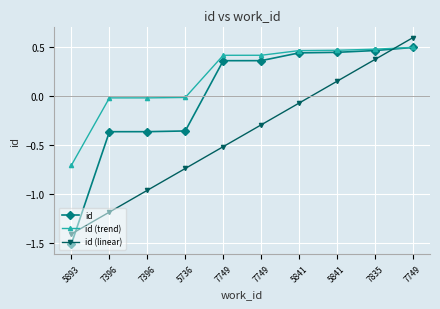

What are all the series names shown in the legend?

id, id (trend), id (linear)